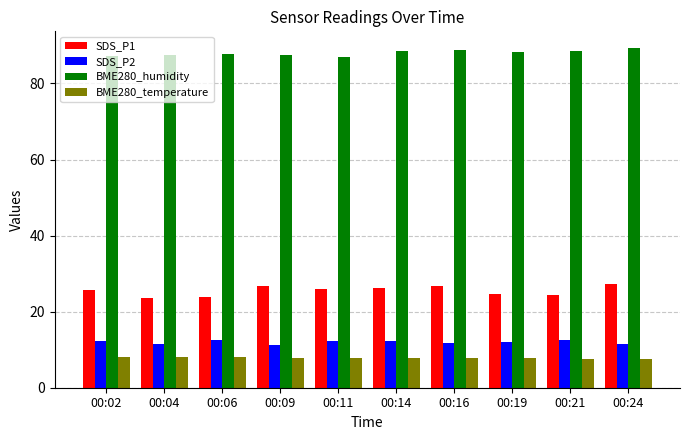

What is the lowest value of the BME280_humidity series?

86.9